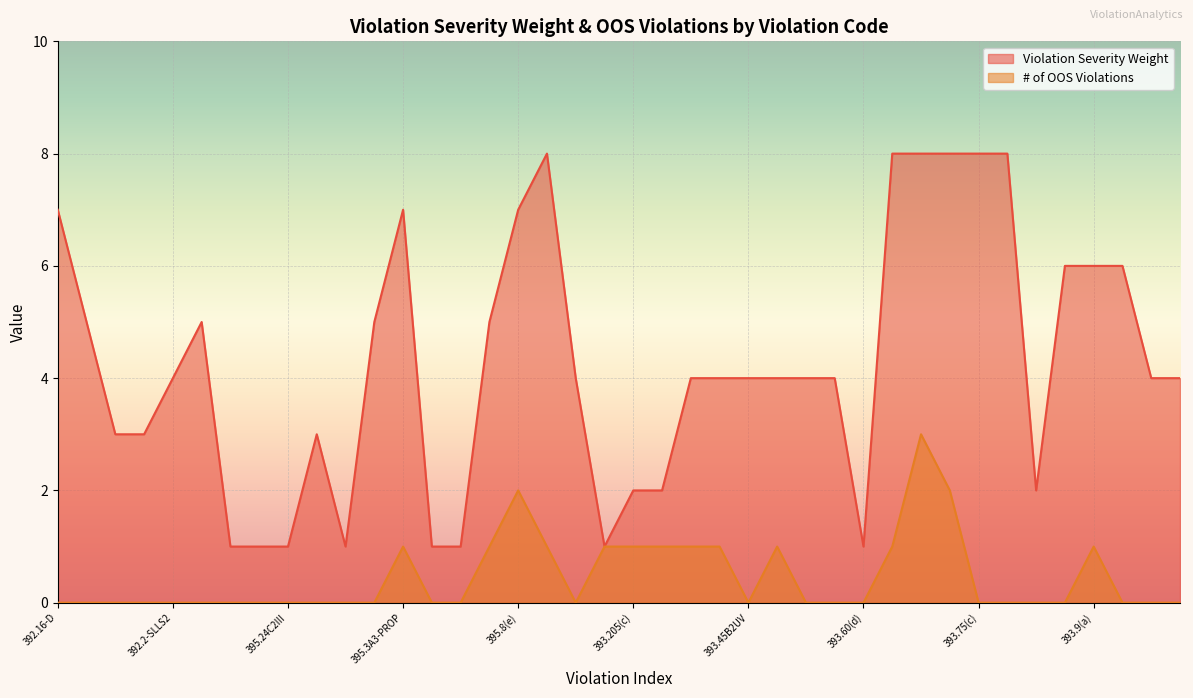

At which category does Violation Severity Weight reach its first local peak?

392.2-SLLTCD